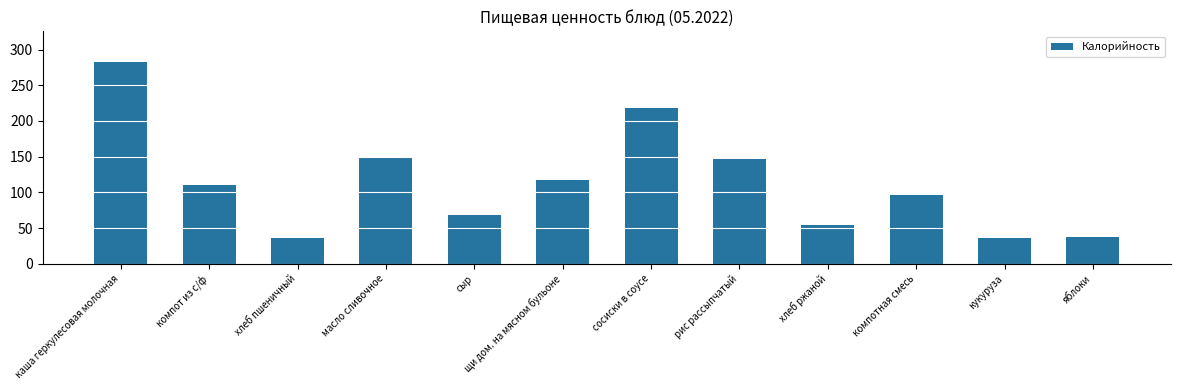

Is it true that the value at компот из с/ф is 110.0?

True